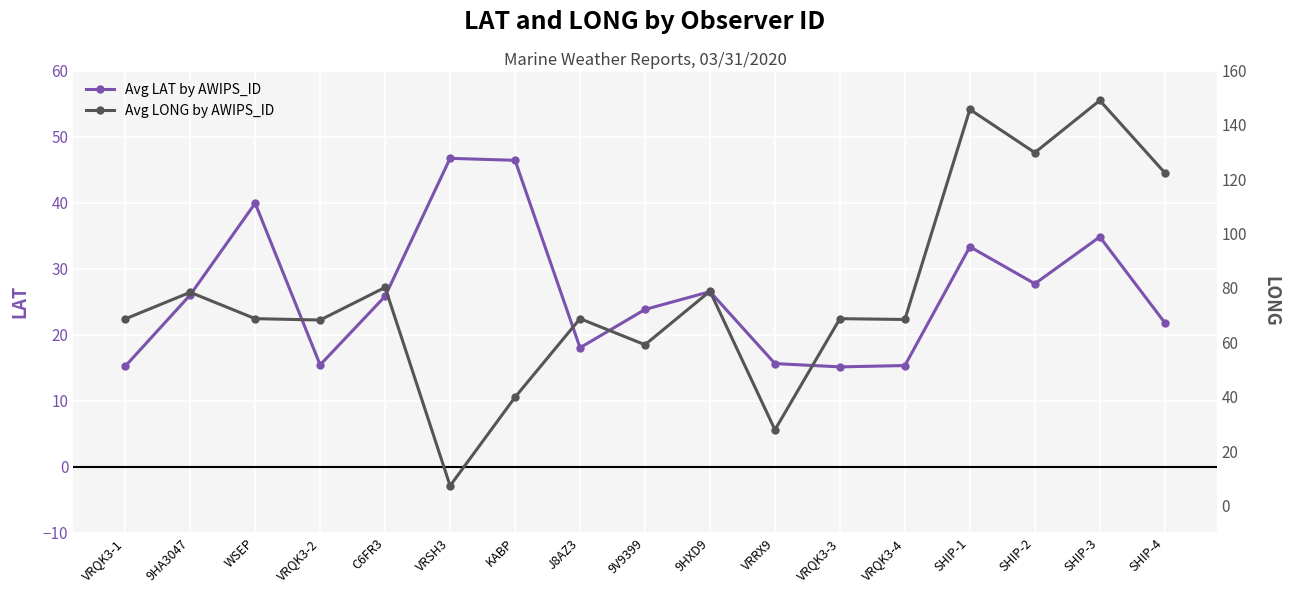

How many data points does each series have?

17